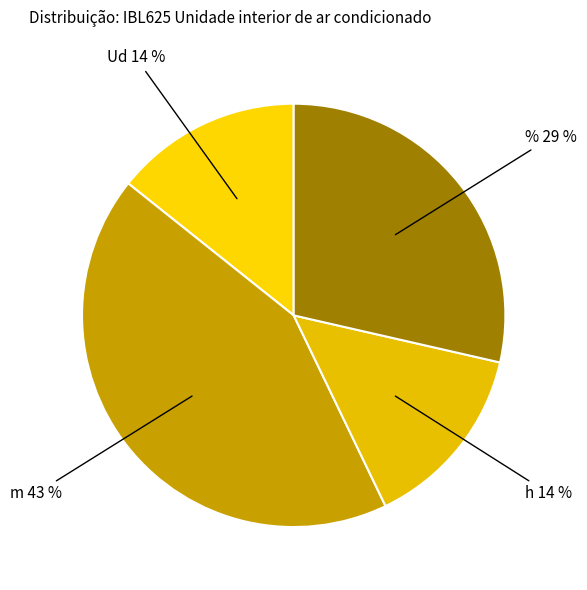

Combined, do h 14 % and Ud 14 % account for over 50%?

No